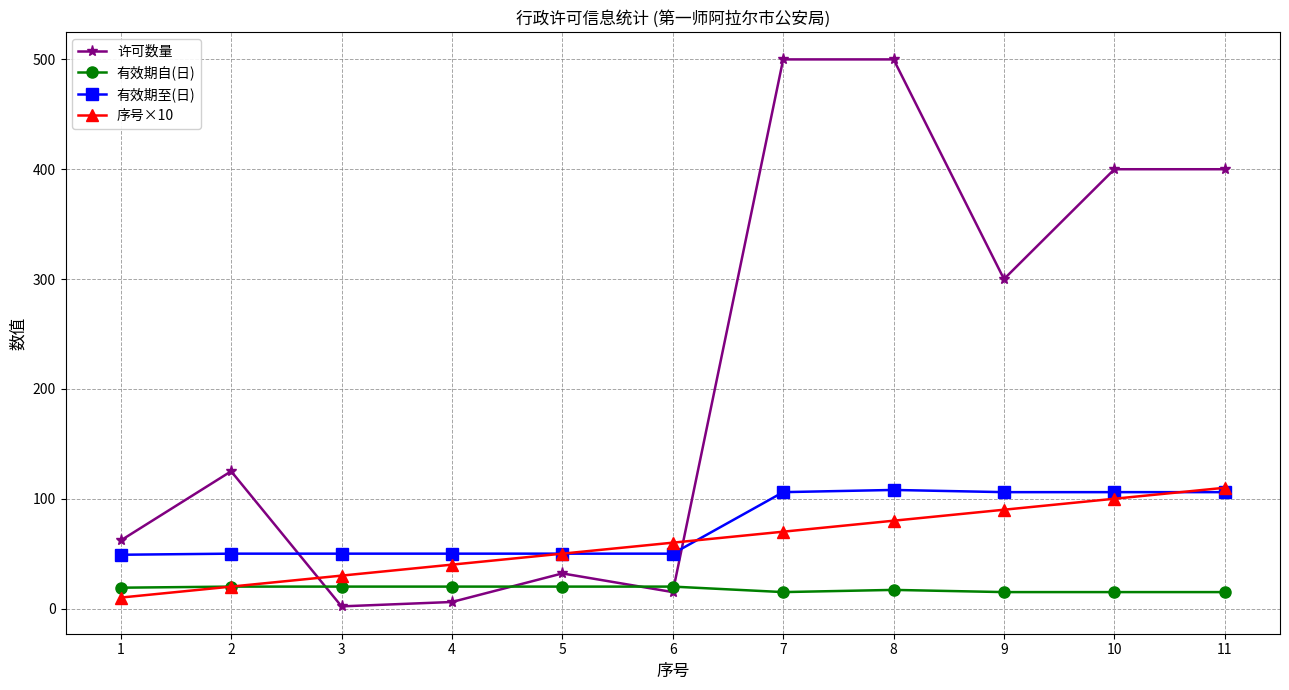

The value of 有效期至(日) at 2 is 50. True or false?

True